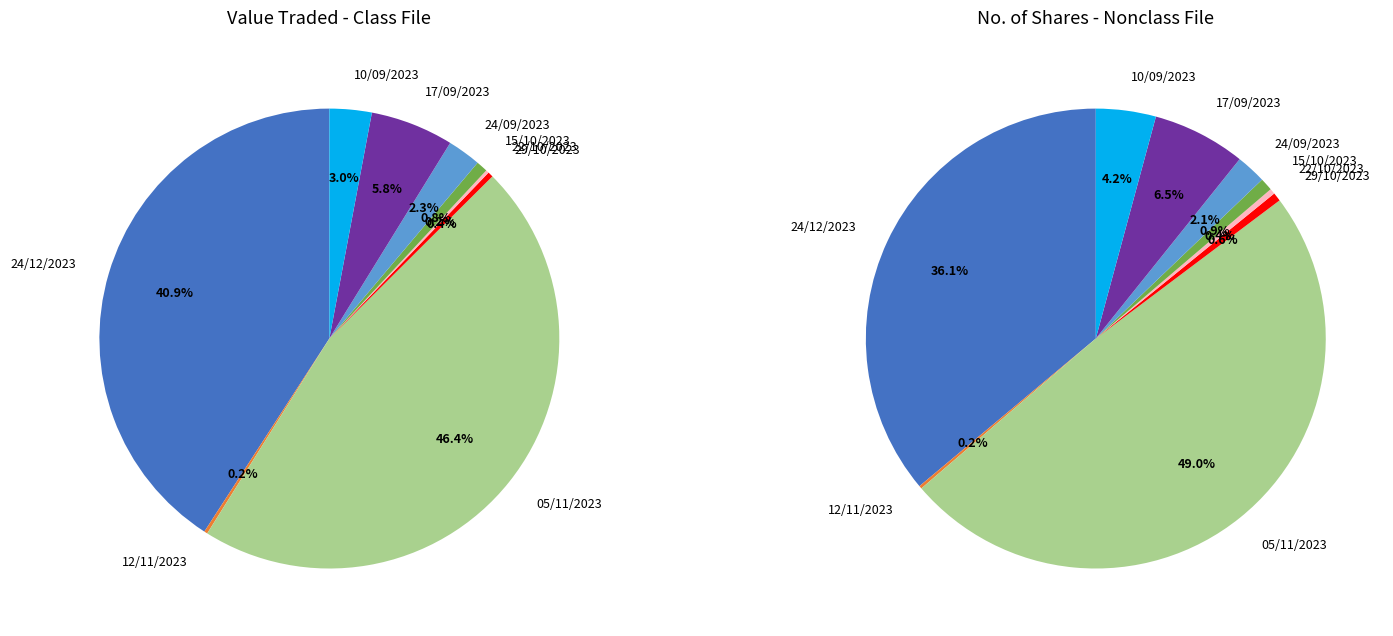

To the nearest percent, what is the difference between the 10/09/2023 and 22/10/2023 slice percentages?

3%